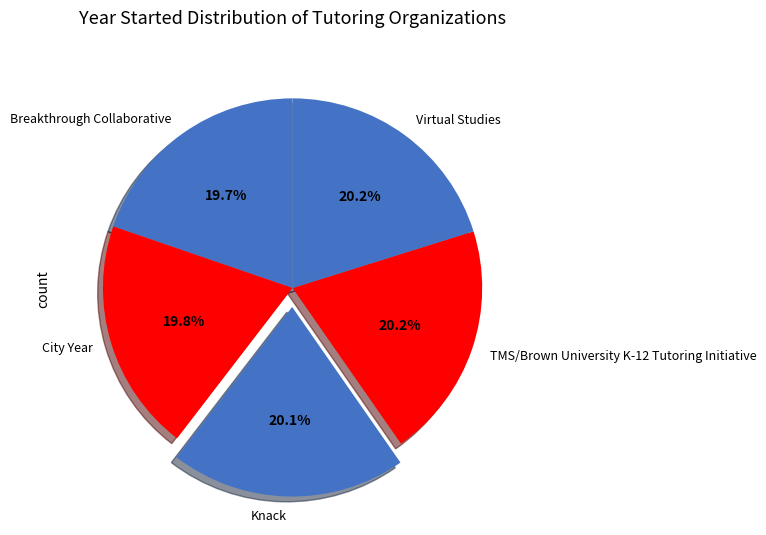

What is the ratio of the value at Virtual Studies to the value at City Year?

1.0